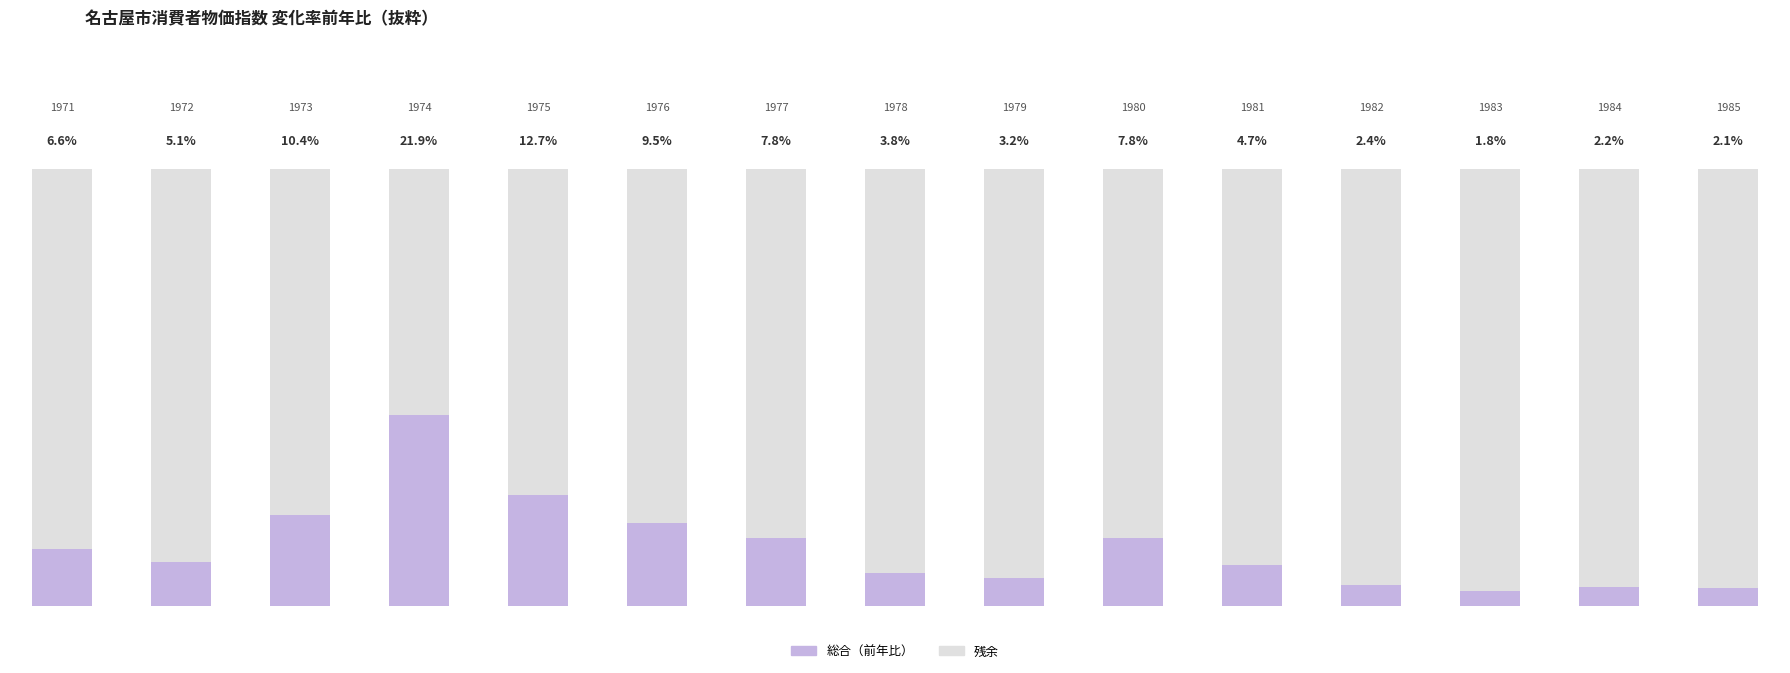

What is the total value across all series at 1980?

41.8